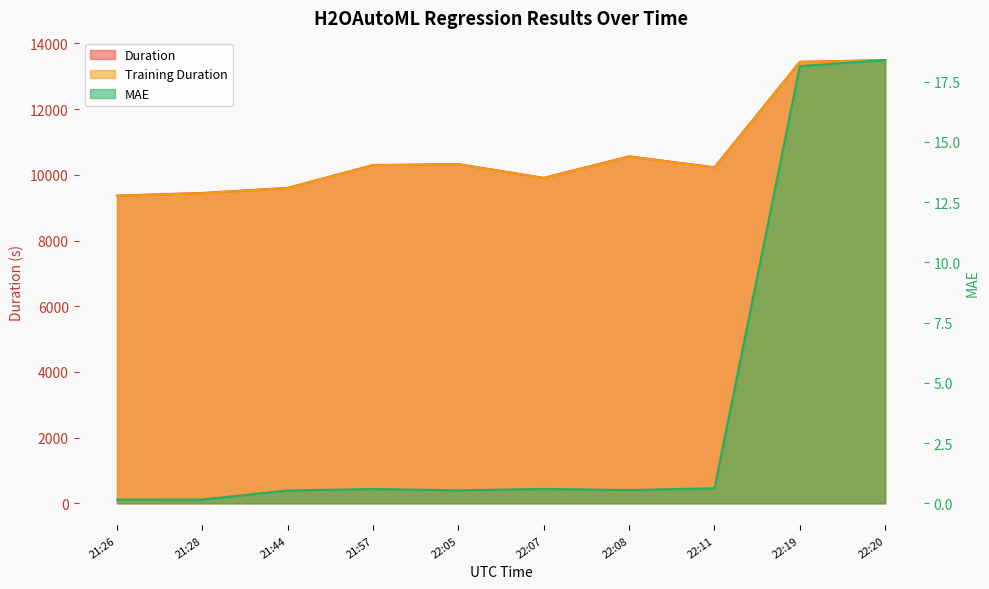

True or false: duration and mae intersect in this chart.

False